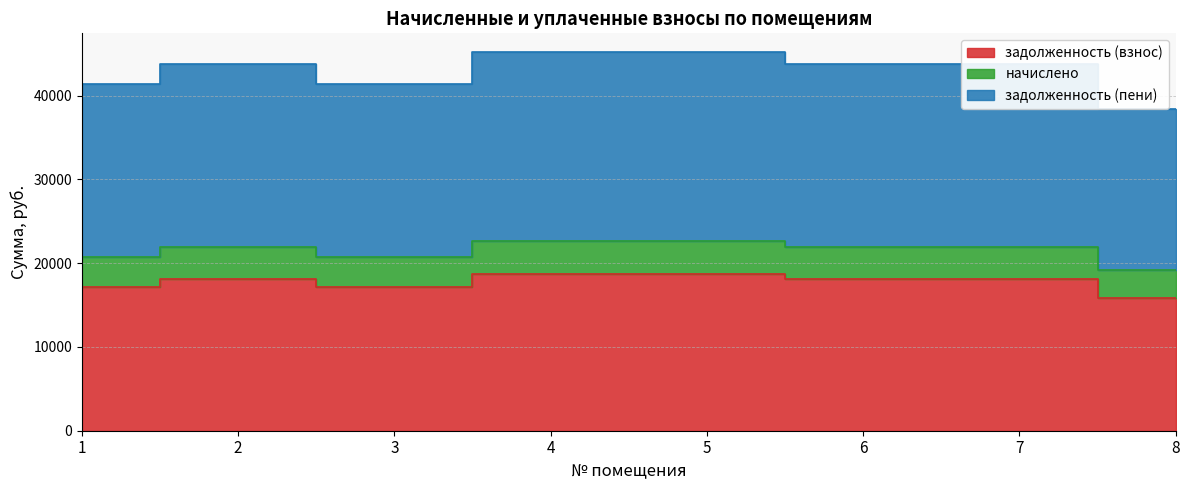

Where is задолженность (взнос) nearest to the value 17273?

1